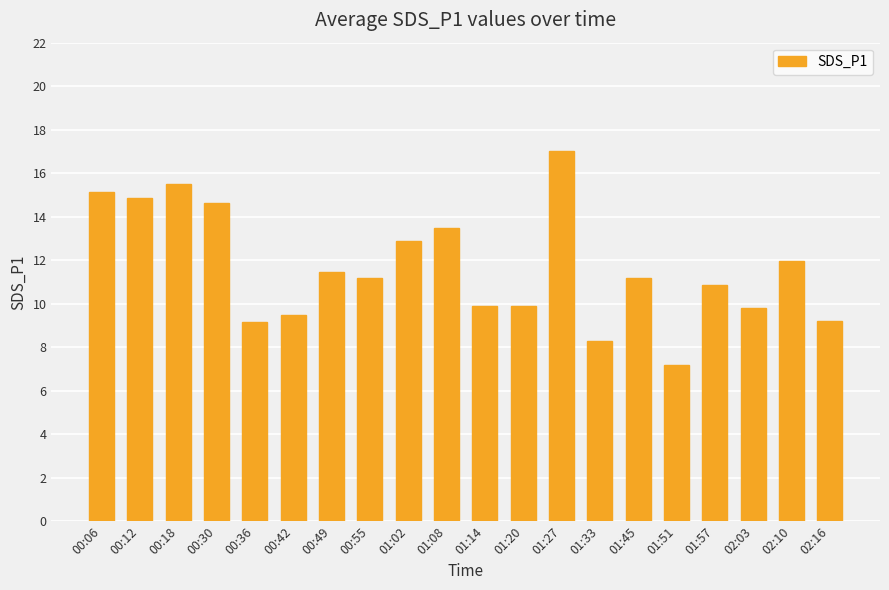

The chart shows a value of 18.2 at 00:55. True or false?

False